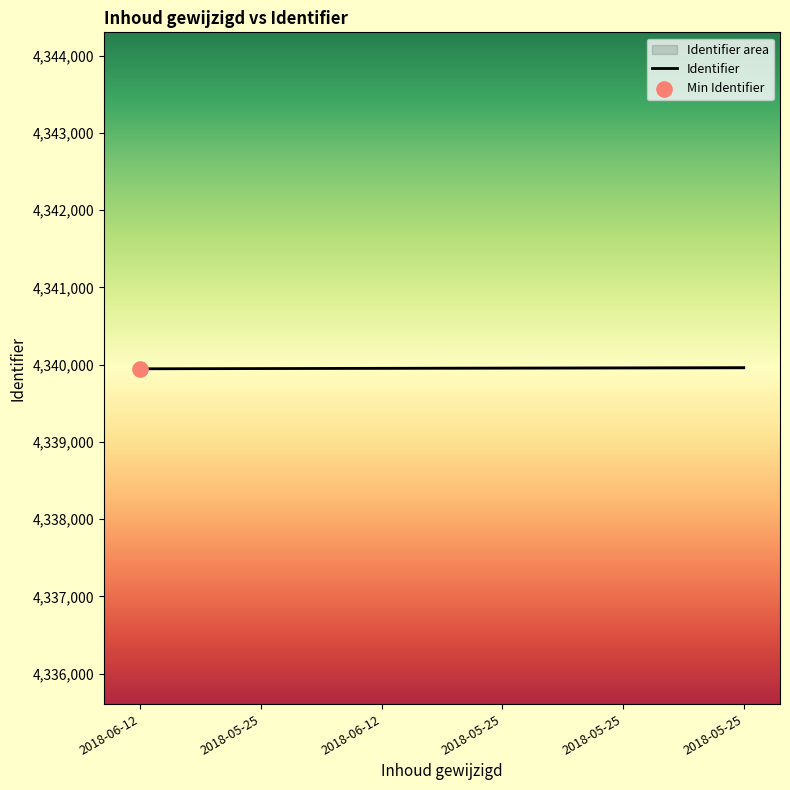

Approximately how many times larger is the value at 2018-05-25 compared to 2018-05-25?

1.0